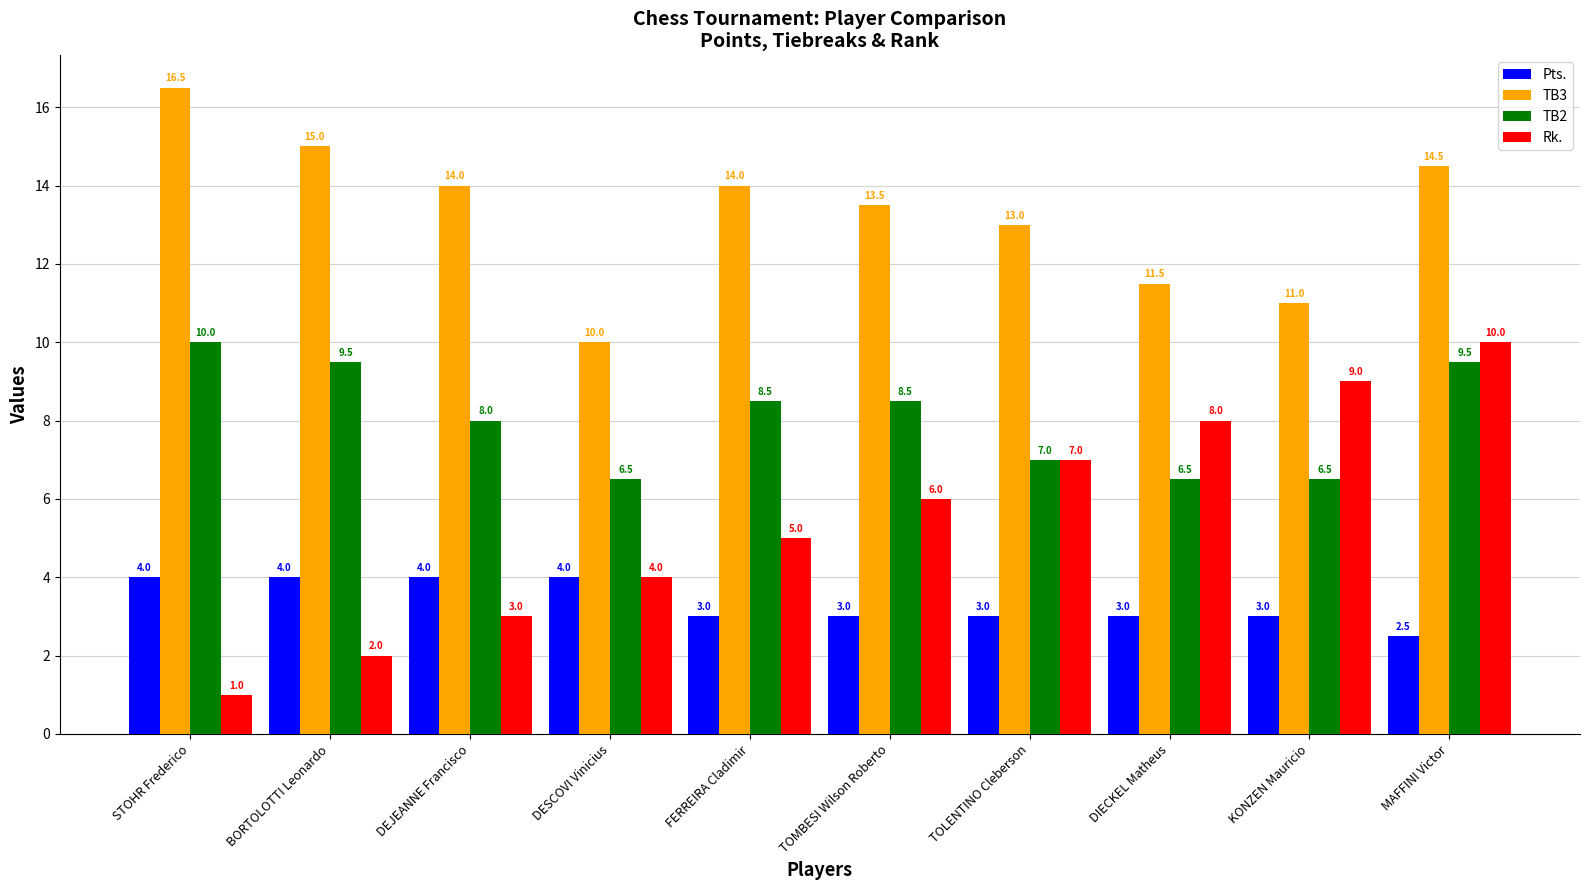

At which category does the chart reach its peak across all series?

STOHR Frederico